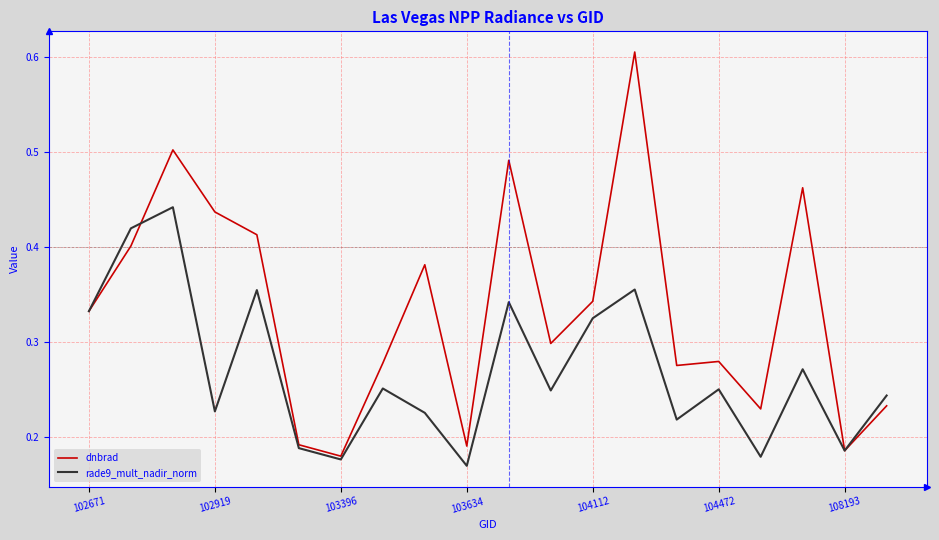

List the series in order of their peak value, lowest first.

rade9_mult_nadir_norm, dnbrad